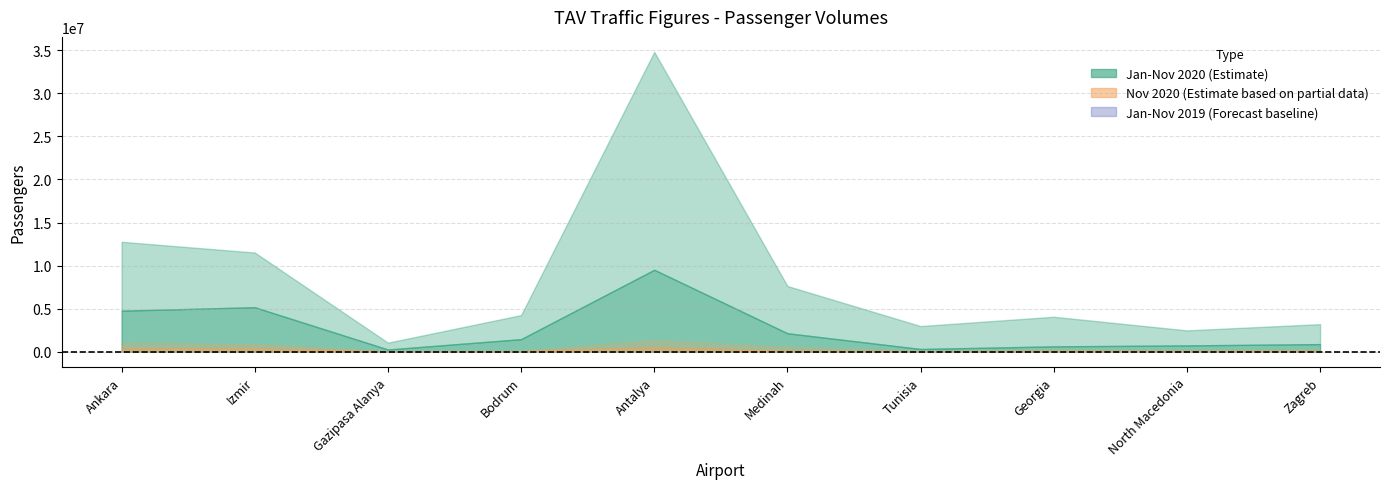

At which label does Jan-Nov 2019 first exceed 4255673?

Ankara